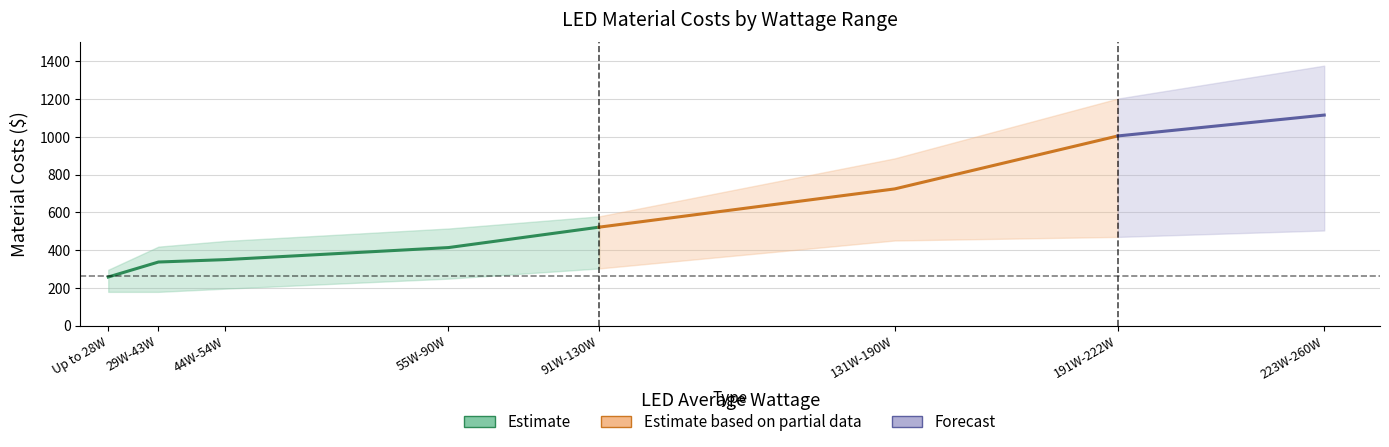

True or false: Material Costs (High) and Material Costs (Low) cross at least once.

False